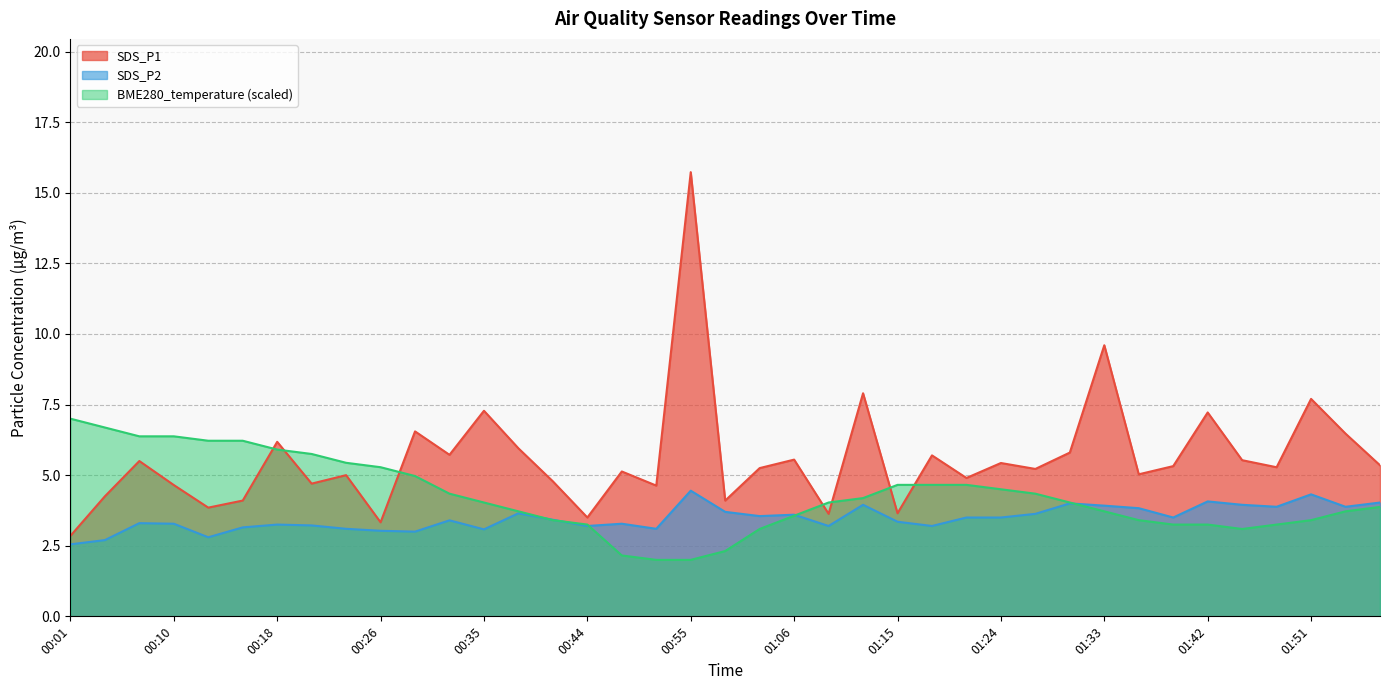

In SDS_P2, how many points are lower than both neighbors (excluding endpoints)?

11